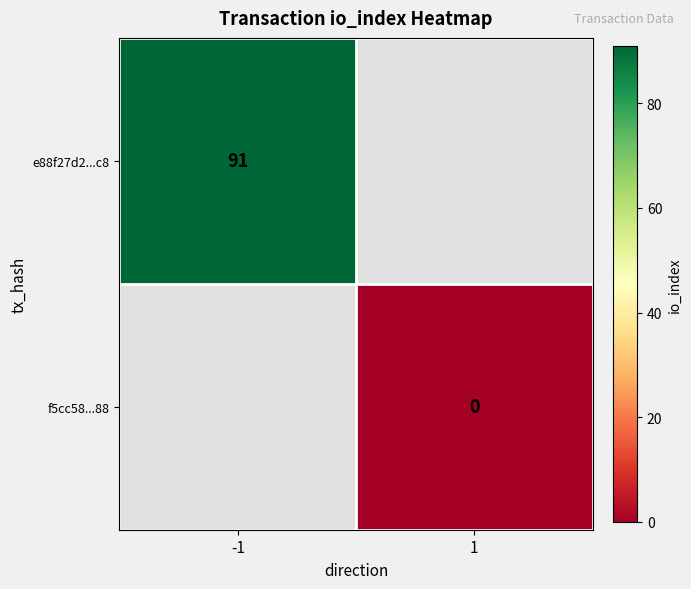

Is the value of e88f27d2...c8 at -1 greater than the value of f5cc58...88 at 1?

Yes